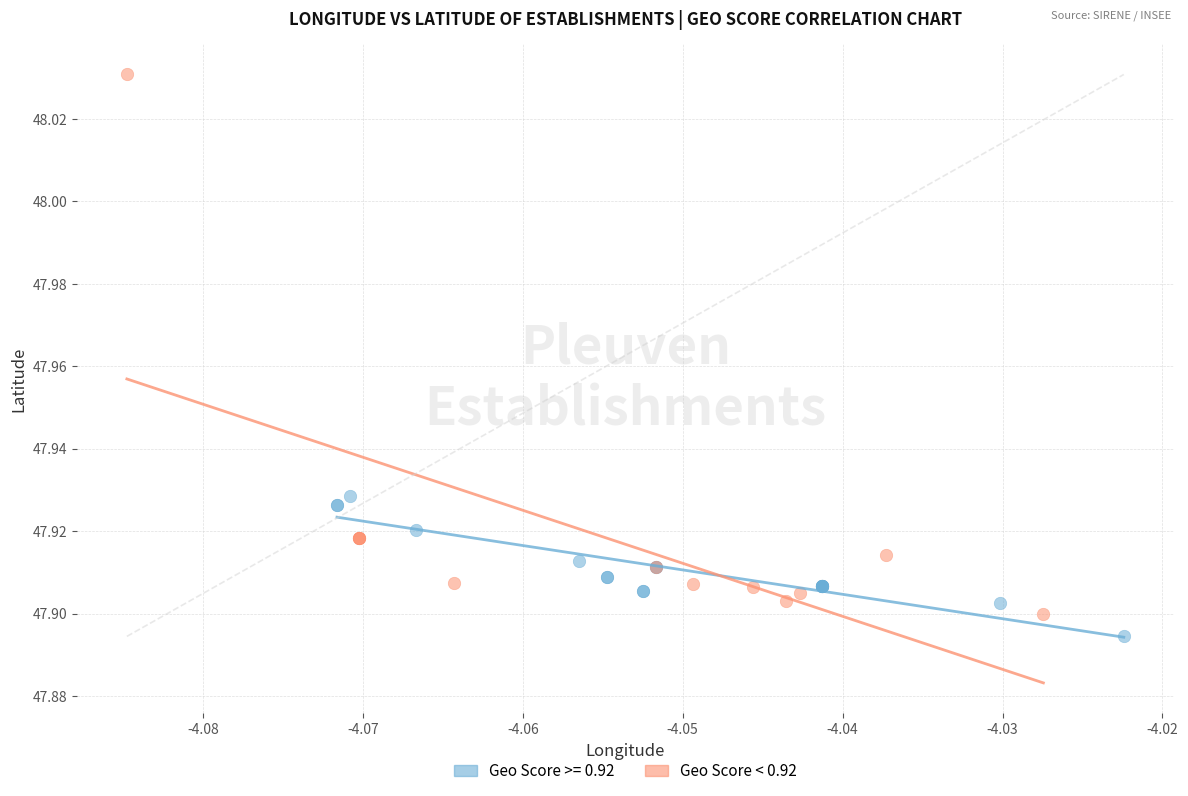

Which series has the largest Y range (max minus min)?

Geo Score < 0.92